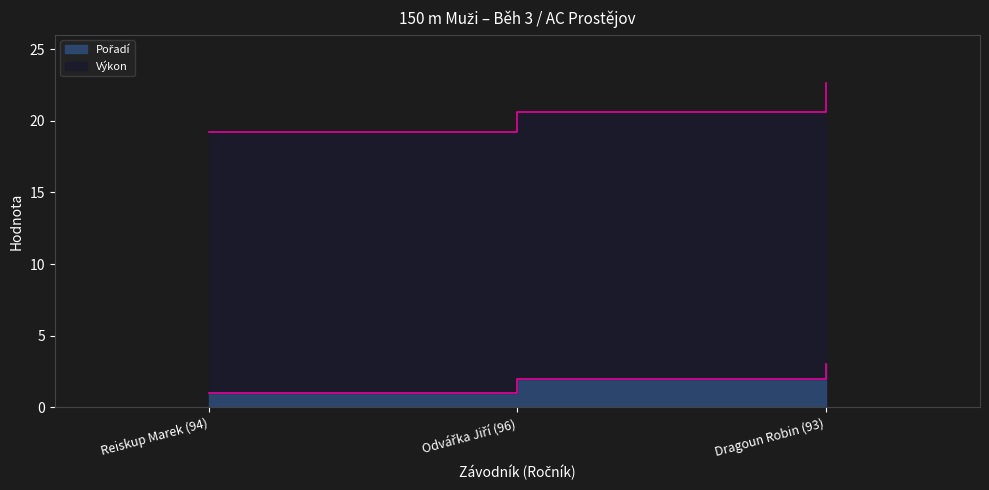

What is the label of the 2nd point from the right?

Odvářka Jiří (96)